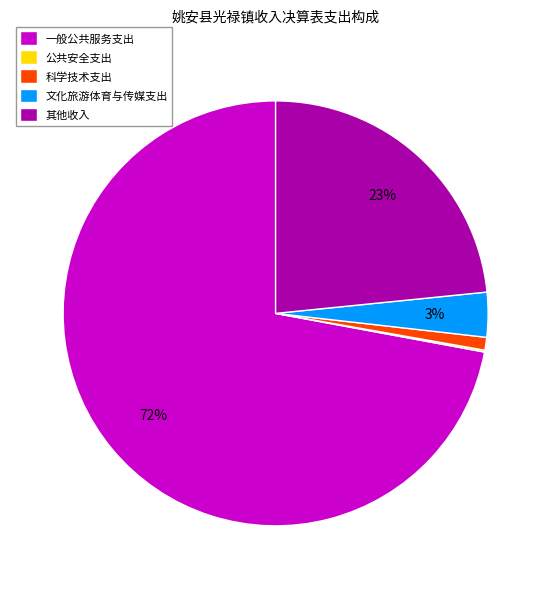

To the nearest percent, what is the average slice percentage?

20%